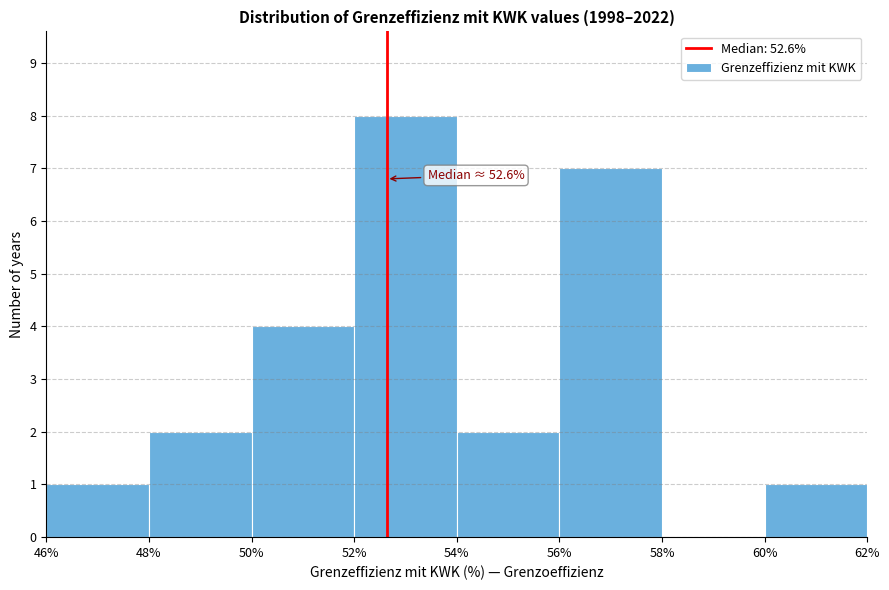

Which range on the x-axis has the tallest bar?

52% to 54%